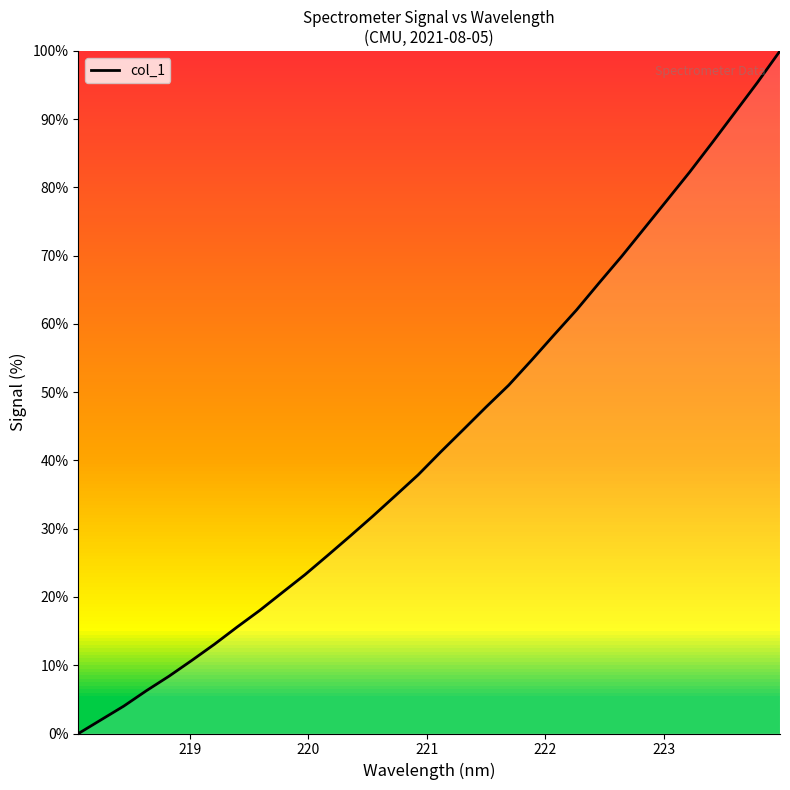

How many categories are shown in the chart?

32